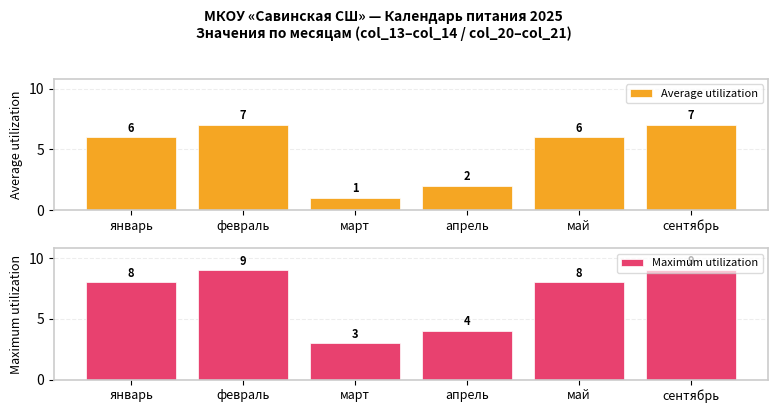

What is the label of the 6th bar from the right?

январь